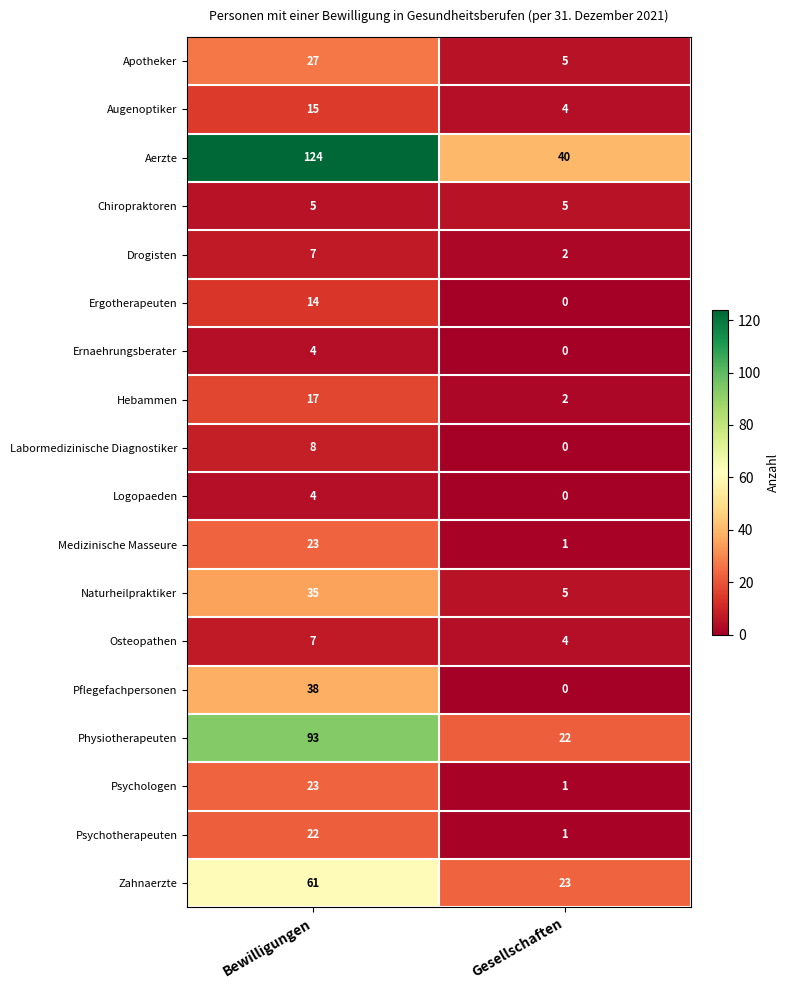

How many series are shown in this chart?

18